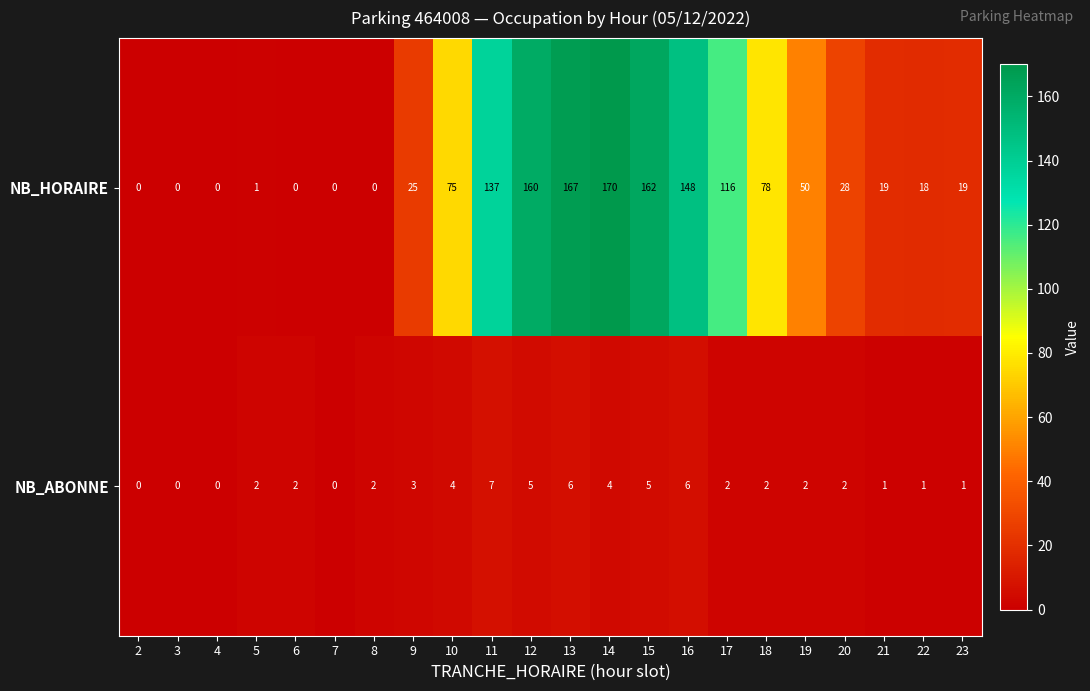

Rank the series by their average value, from lowest to highest.

NB_ABONNE, NB_HORAIRE